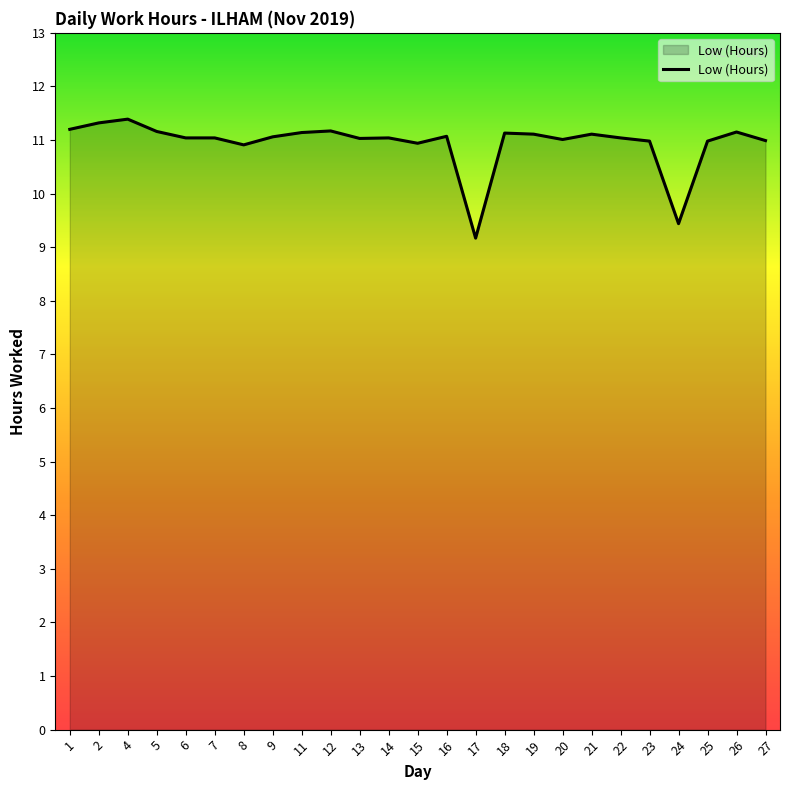

What is the greatest value displayed?

11.4